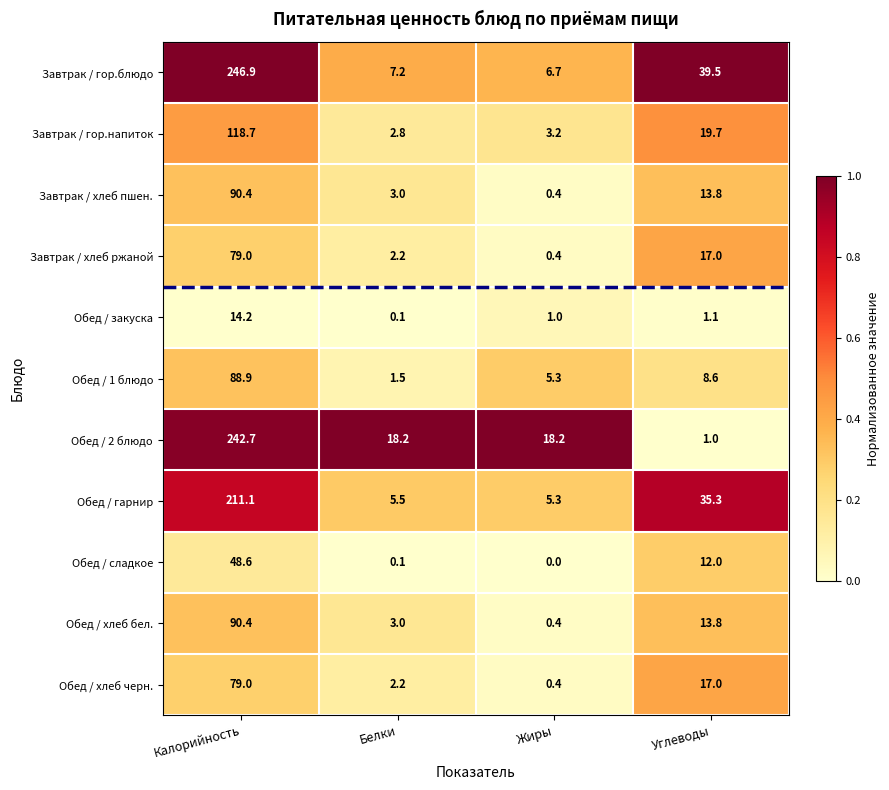

List the labels in order of Обед / сладкое value, smallest first.

Жиры, Белки, Углеводы, Калорийность